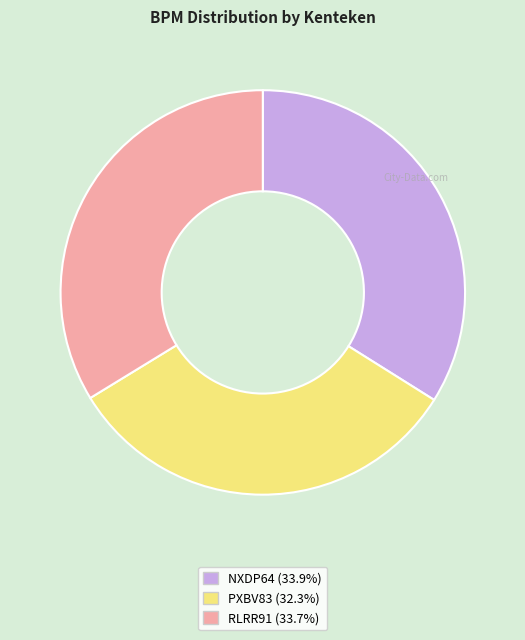

Between RLRR91 and PXBV83, which is larger?

RLRR91